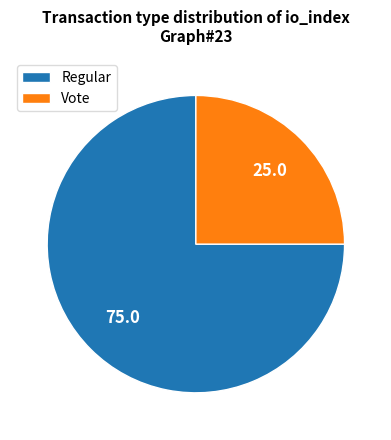

Approximately how many times larger is the value at Vote compared to Regular?

0.3